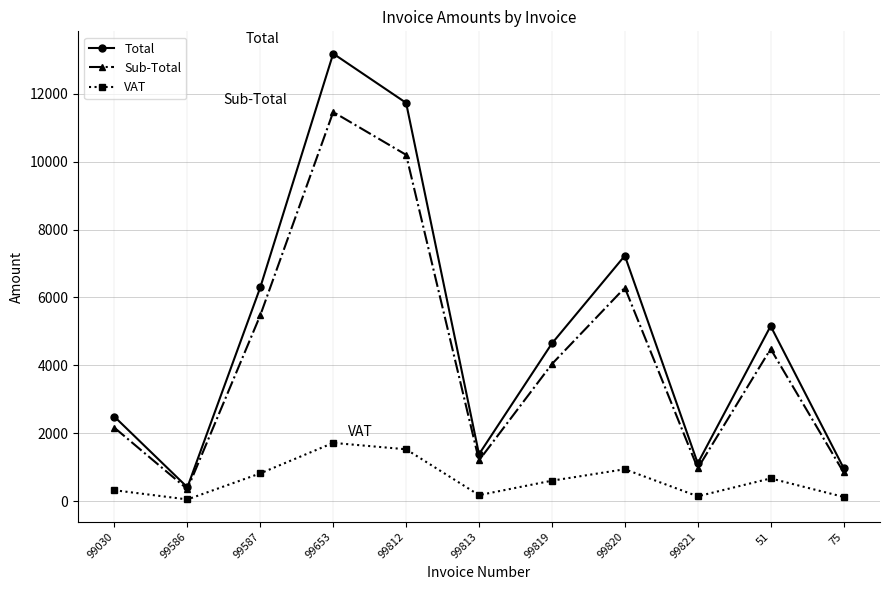

What value does the Total series have at 51?

5158.8